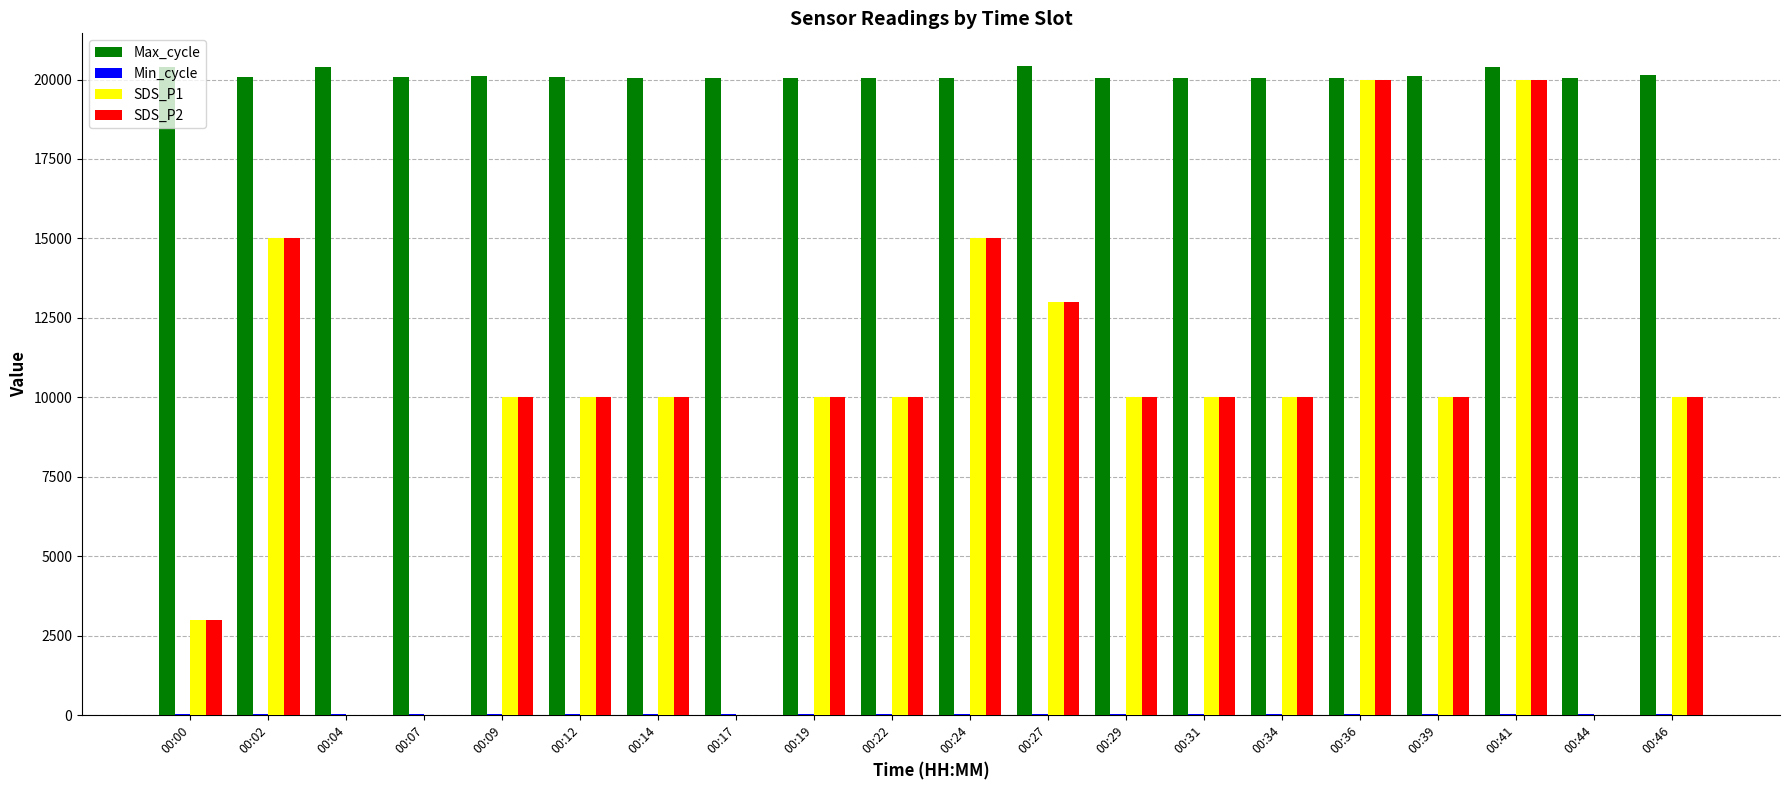

What is the highest value of the Max_cycle series?

20431